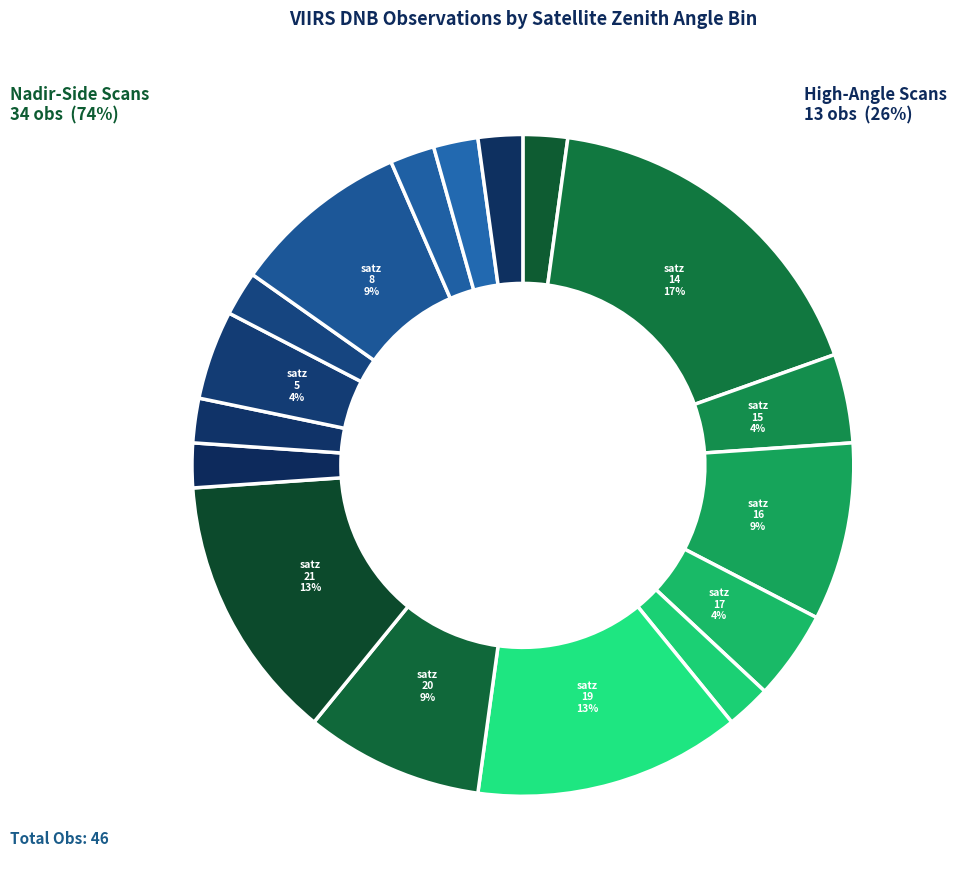

How many segments does this pie chart have?

17